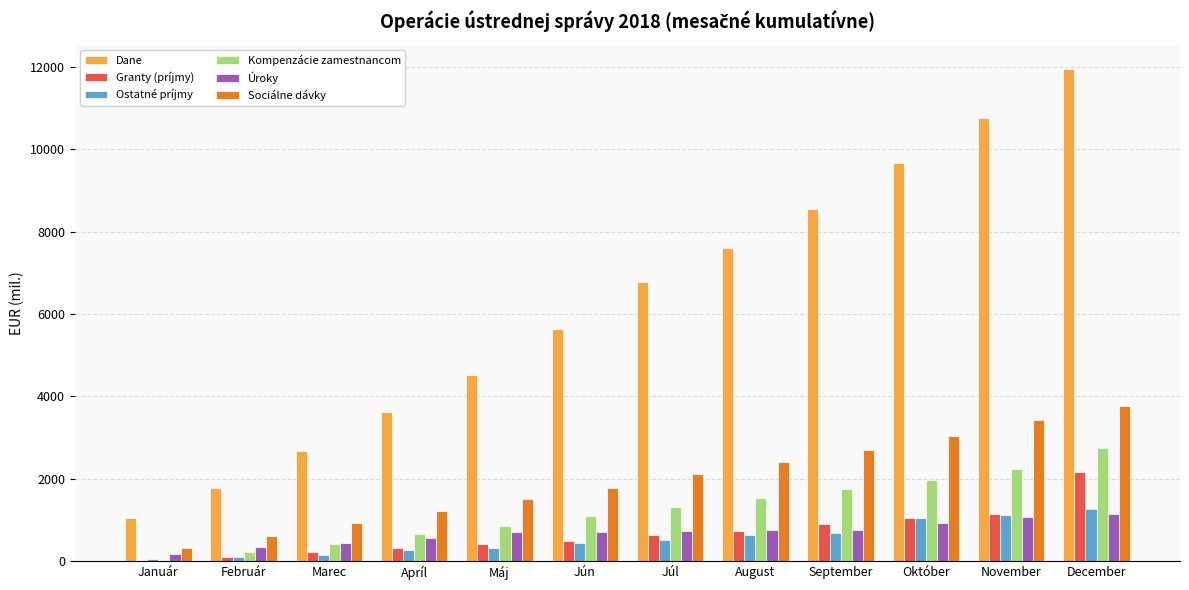

Which series has the largest total across all categories?

Dane